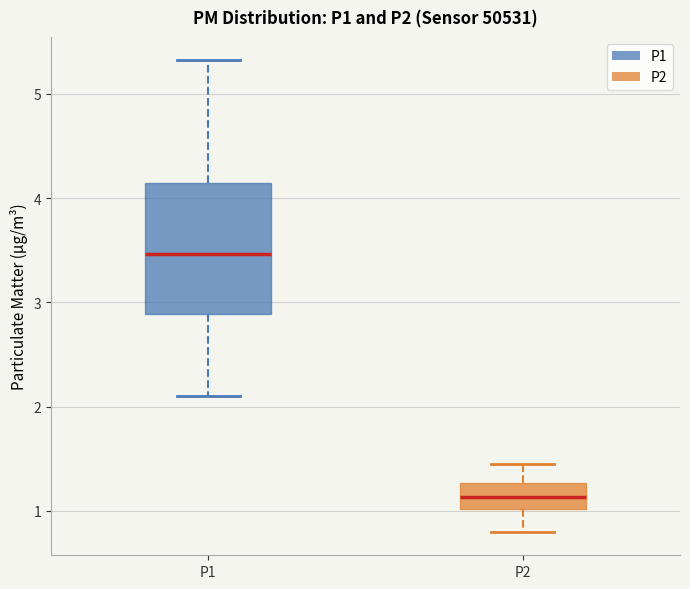

Which box has the highest median line?

P1